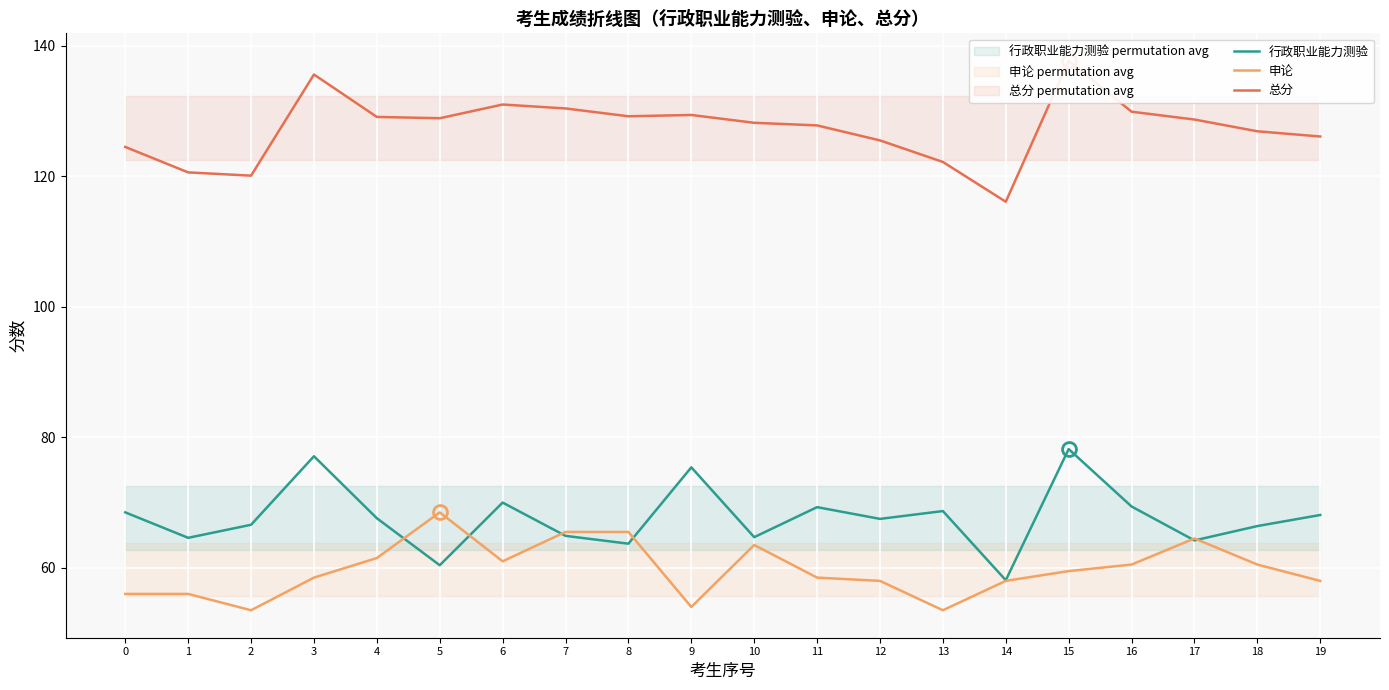

Which has a higher value, 13 or 12?

13